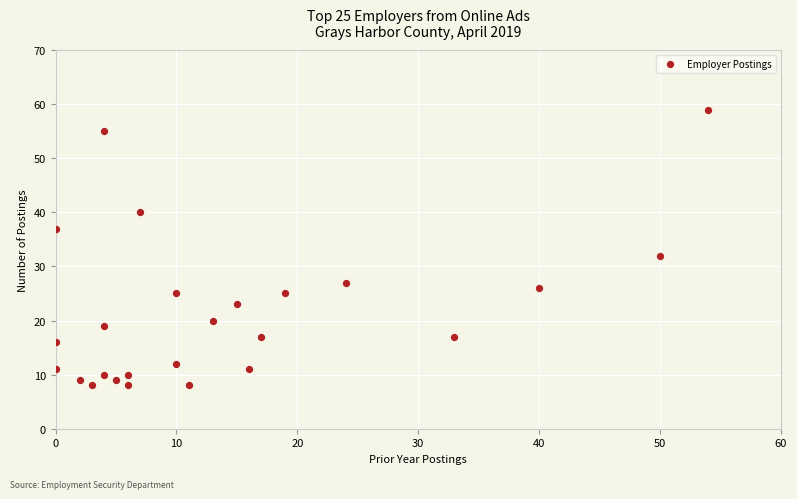

What is the range of Y values (max minus min)?

51